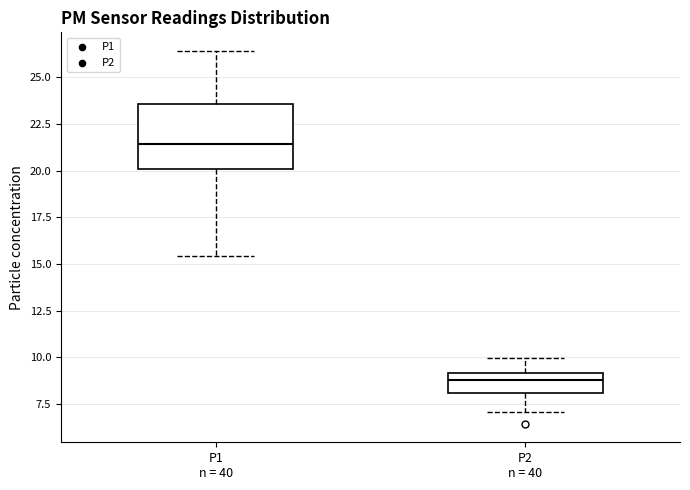

Where is the lower edge of the box for P1 n = 40 on the y-axis? The values are not printed on the chart, so give them approximately, as read against the axis.

20.0